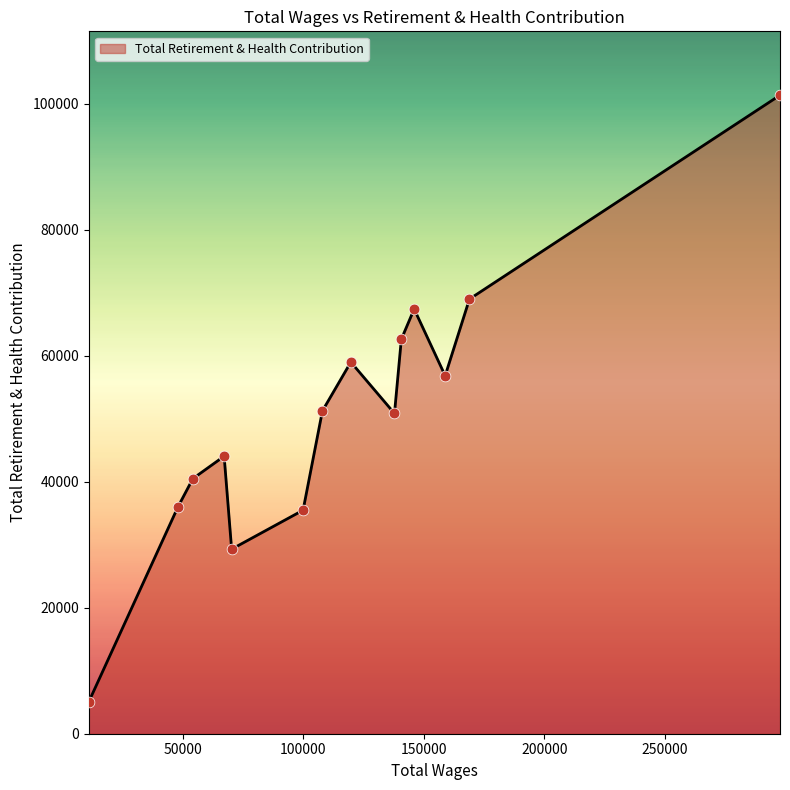

What is the difference between the maximum and minimum values?

96304